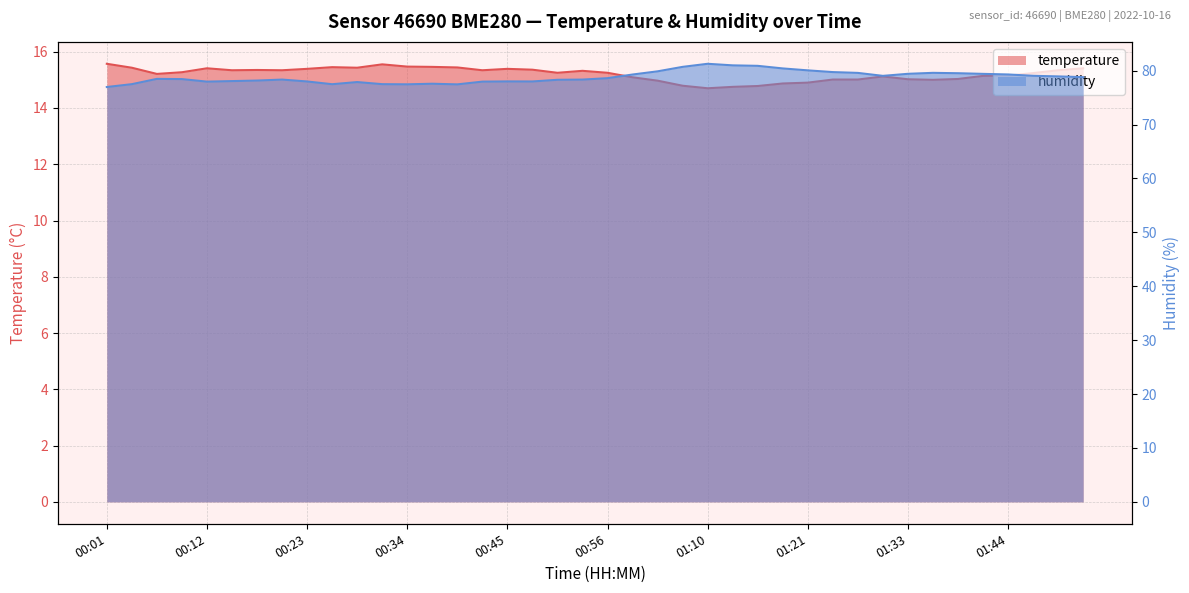

What is the approximate value of humidity at 00:51?

78.3